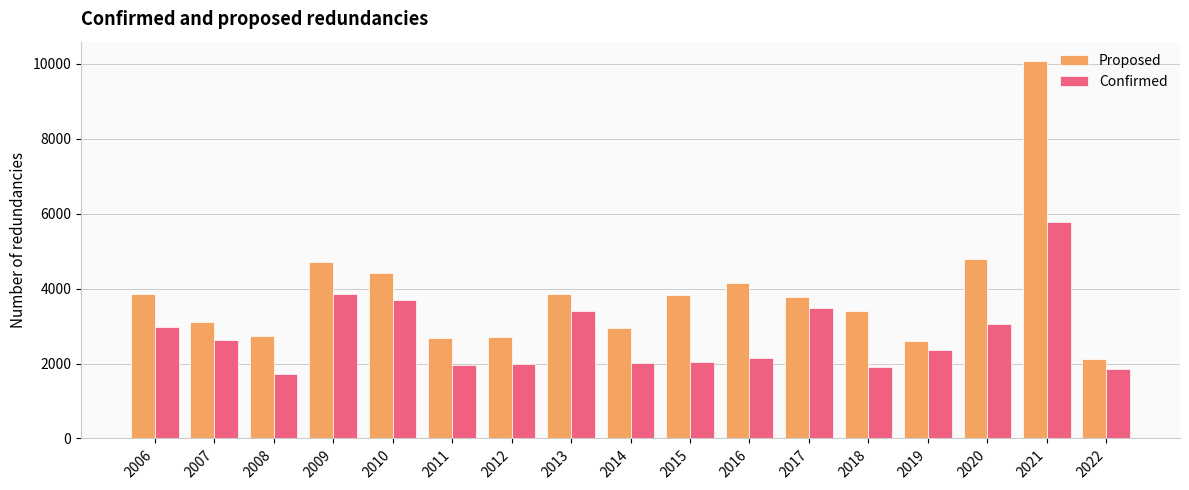

Which series changed the most between 2016 and 2017?

Confirmed